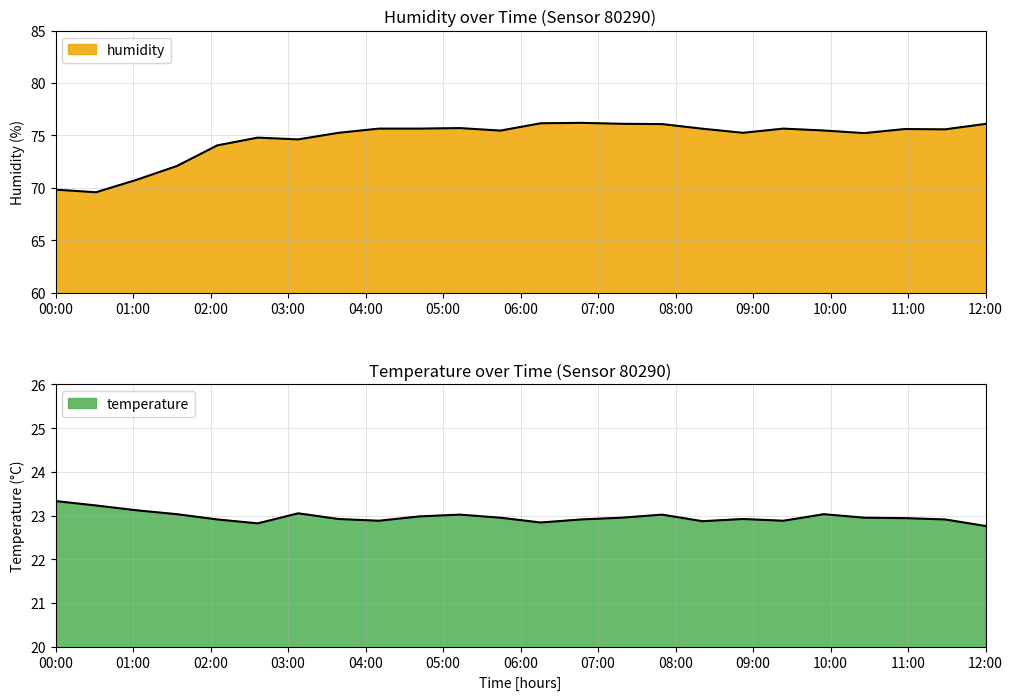

True or false: humidity and temperature cross at least once.

False